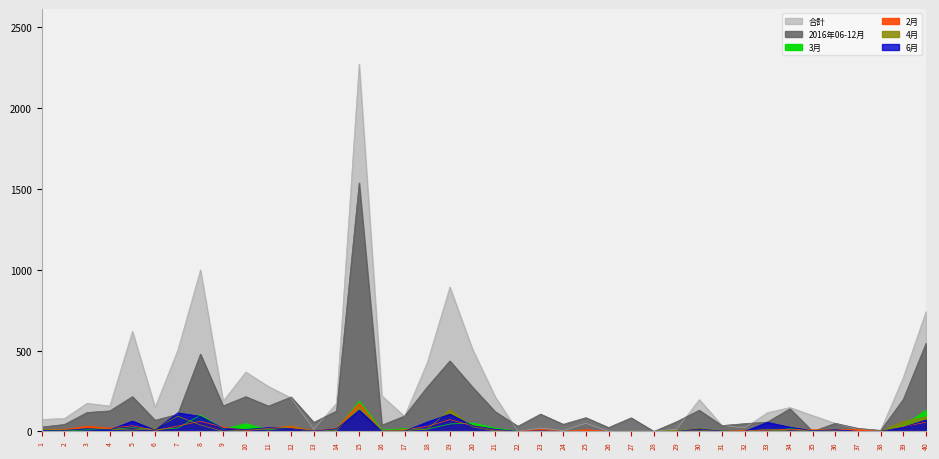

Reading left to right, transcribe all the data shown in this chart.

2016年06-12月: 1=27	2=43	3=117	4=127	5=215	6=69	7=106	8=478	9=158	10=215	11=157	12=213	13=56	14=126	15=1537	16=39	17=95	18=274	19=436	20=274	21=122	22=32	23=107	24=44	25=85	26=24	27=84	28=0	29=60	30=131	31=36	32=48	33=58	34=140	35=0	36=50	37=19	38=6	39=199	40=545
合計: 1=74	2=80	3=174	4=157	5=619	6=149	7=503	8=999	9=188	10=367	11=278	12=207	13=13	14=174	15=2272	16=220	17=93	18=425	19=893	20=508	21=214	22=0	23=21	24=5	25=50	26=0	27=1	28=1	29=13	30=197	31=37	32=21	33=116	34=148	35=98	36=50	37=12	38=7	39=335	40=741
2月: 1=13	2=12	3=32	4=20	5=35	6=6	7=33	8=63	9=26	10=5	11=18	12=33	13=2	14=19	15=174	16=3	17=10	18=31	19=73	20=35	21=9	22=0	23=12	24=0	25=11	26=0	27=0	28=0	29=3	30=16	31=2	32=6	33=7	34=13	35=10	36=8	37=12	38=0	39=29	40=57
3月: 1=9	2=4	3=10	4=12	5=23	6=11	7=21	8=100	9=13	10=48	11=8	12=32	13=0	14=13	15=187	16=8	17=16	18=14	19=46	20=52	21=20	22=0	23=0	24=0	25=0	26=0	27=0	28=0	29=4	30=17	31=4	32=0	33=0	34=17	35=7	36=2	37=0	38=0	39=36	40=130
4月: 1=13	2=8	3=19	4=13	5=9	6=17	7=94	8=40	9=0	10=10	11=15	12=17	13=0	14=5	15=154	16=1	17=5	18=14	19=134	20=28	21=3	22=0	23=2	24=0	25=0	26=0	27=1	28=0	29=3	30=8	31=0	32=0	33=14	34=2	35=7	36=0	37=0	38=1	39=62	40=90
6月: 1=7	2=6	3=17	4=10	5=64	6=8	7=115	8=93	9=18	10=12	11=23	12=17	13=2	14=16	15=131	16=2	17=2	18=58	19=107	20=35	21=13	22=0	23=3	24=0	25=0	26=0	27=0	28=0	29=0	30=15	31=2	32=0	33=56	34=26	35=4	36=10	37=0	38=1	39=26	40=71